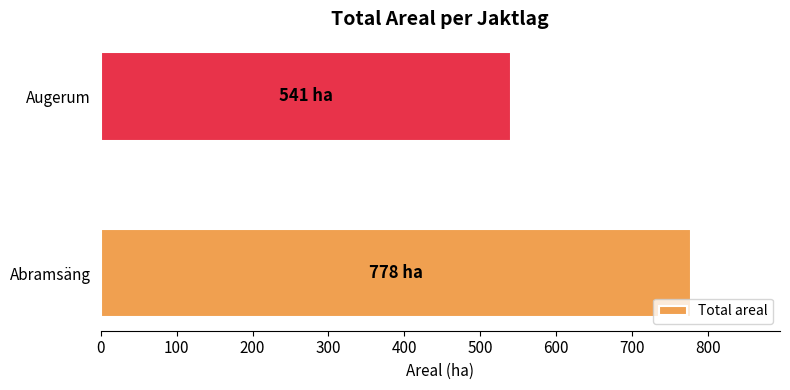

Rank the categories by value from lowest to highest.

Augerum, Abramsäng